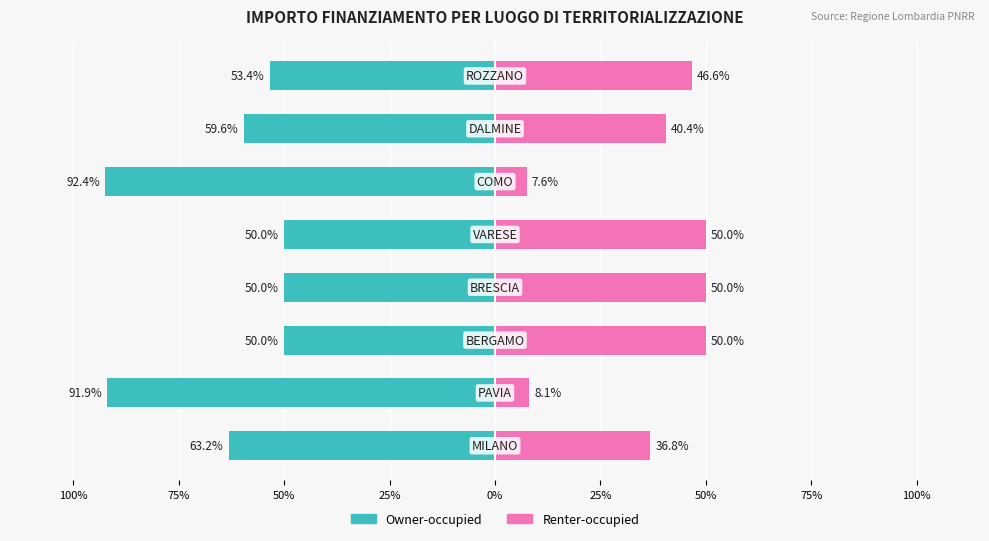

How many bars are there in total?

16